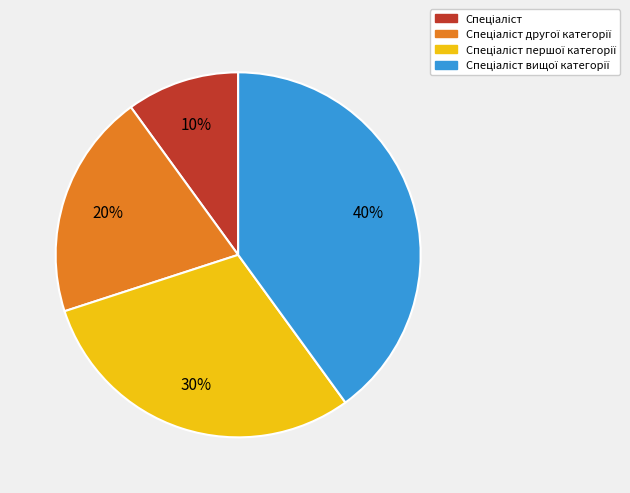

To the nearest percent, what is the difference between the largest and smallest slice percentages?

30%